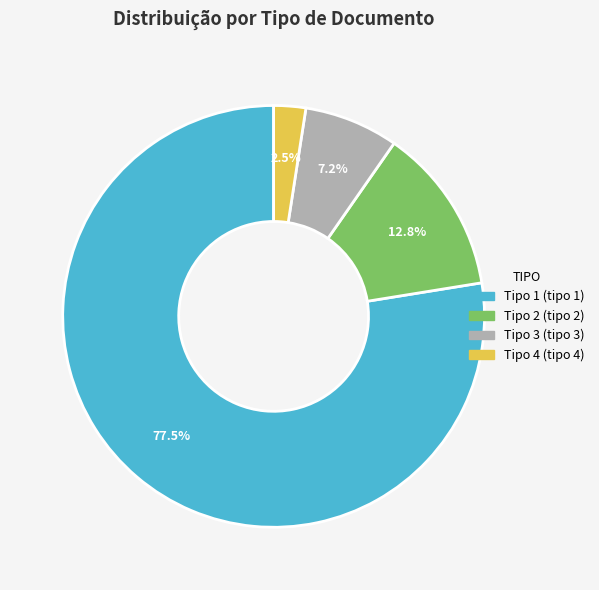

Does any single category account for the majority?

Yes